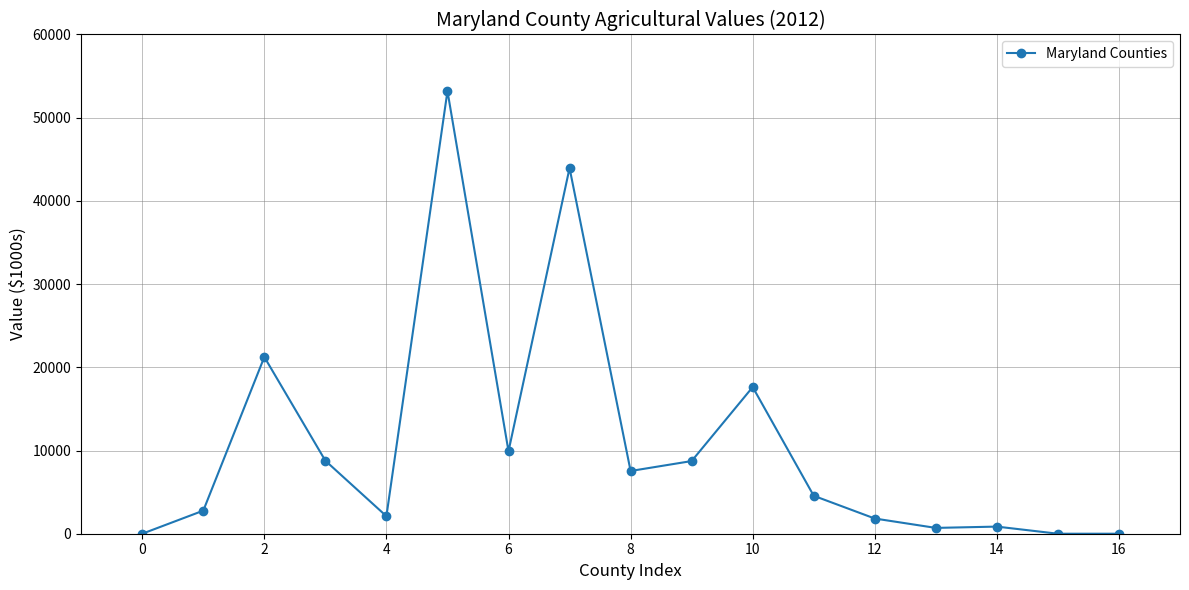

True or false: there are more than 2 points higher than both neighbors.

True